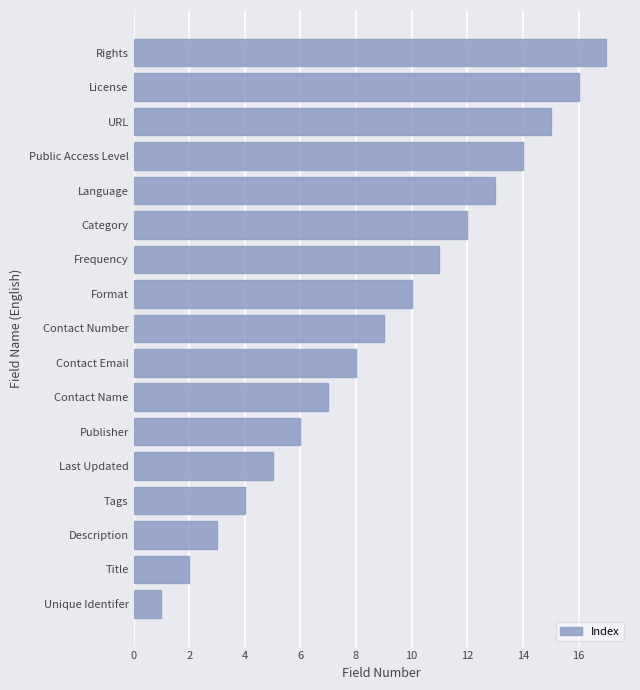

Approximately how many times larger is the value at Publisher compared to Unique Identifer?

6.0